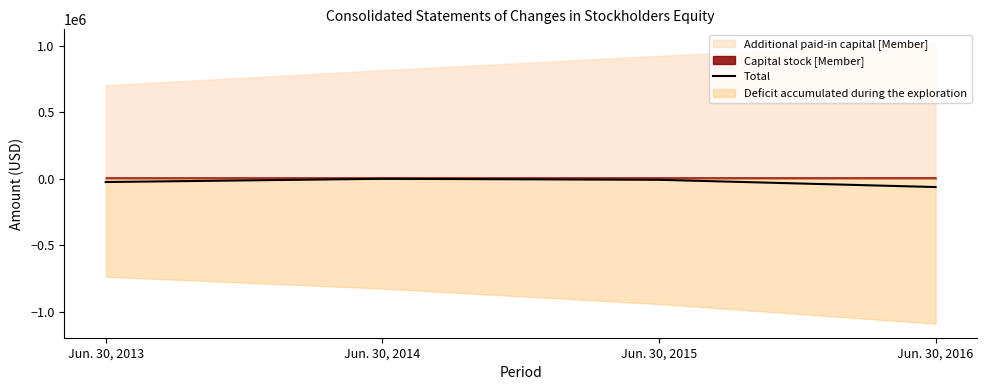

Rank the categories by Total value from lowest to highest.

Jun. 30, 2016, Jun. 30, 2013, Jun. 30, 2015, Jun. 30, 2014